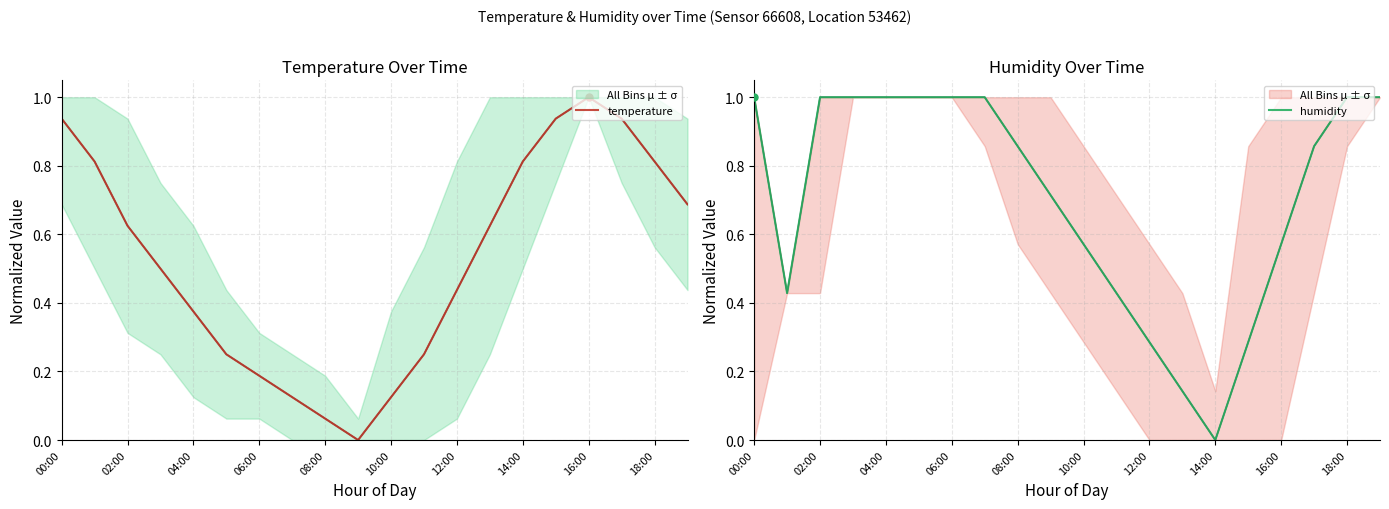

At how many categories does at least one series exceed 0?

20